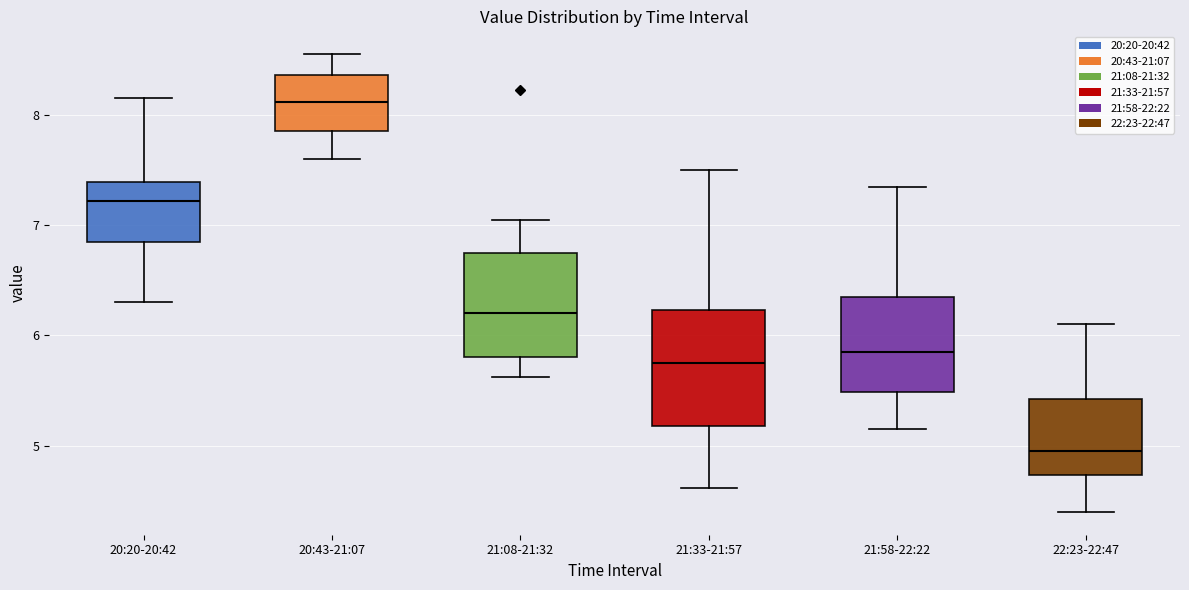

Where is the lower edge of the box for 22:23-22:47 on the y-axis? The values are not printed on the chart, so give them approximately, as read against the axis.

4.7